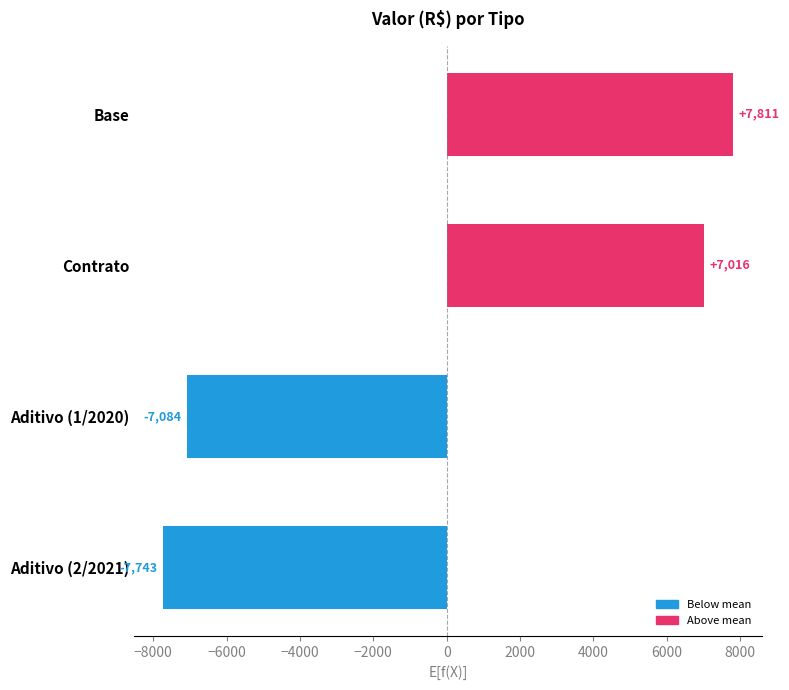

How many values exceed 7016?

2